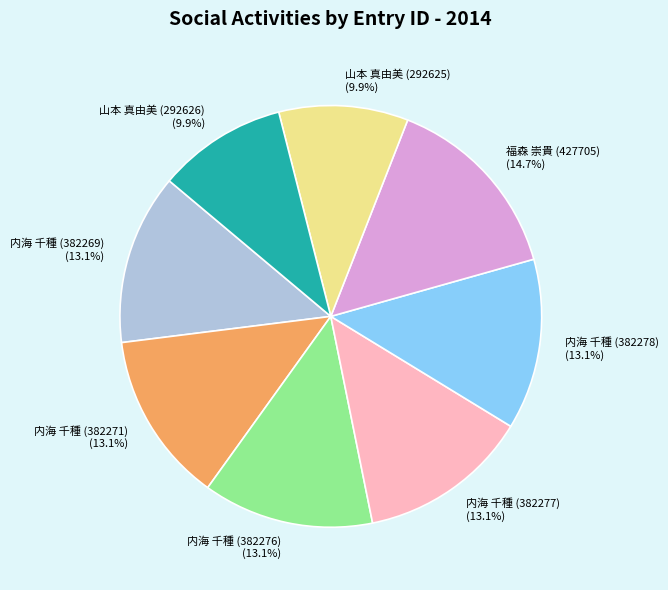

To the nearest percent, what is the average slice percentage?

12%